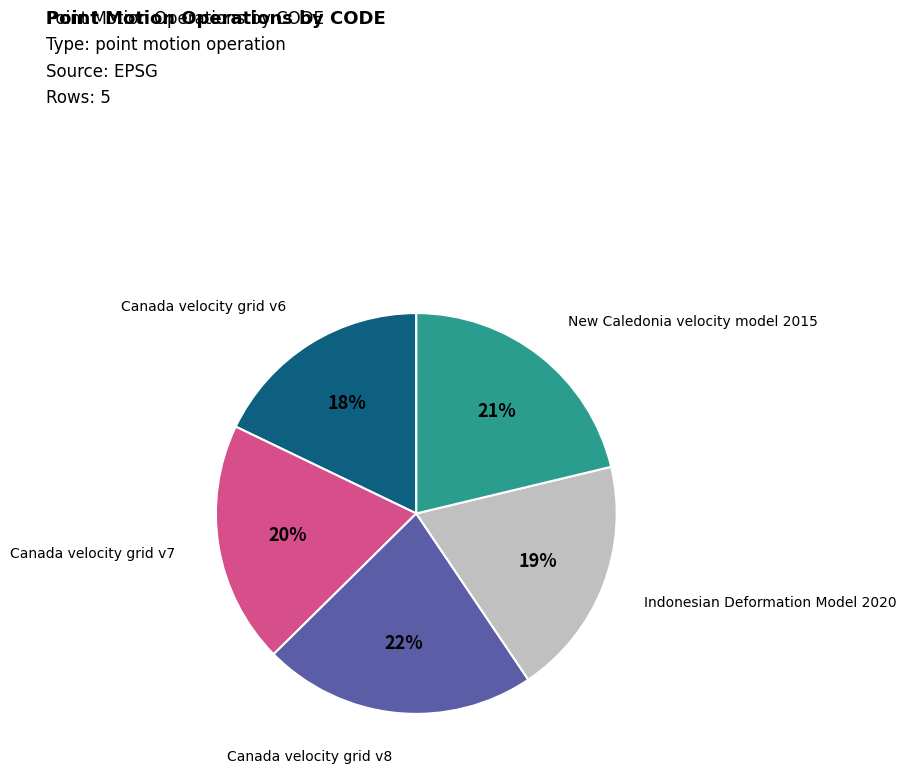

Which has a higher value, Indonesian Deformation Model 2020 or Canada velocity grid v8?

Canada velocity grid v8